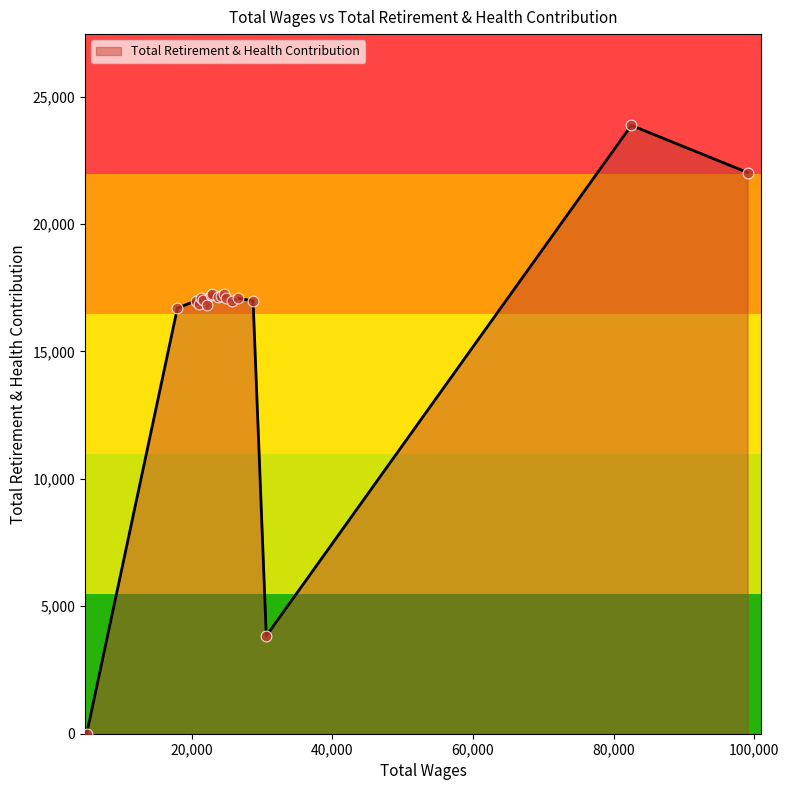

What is the maximum value shown in the chart?

23871